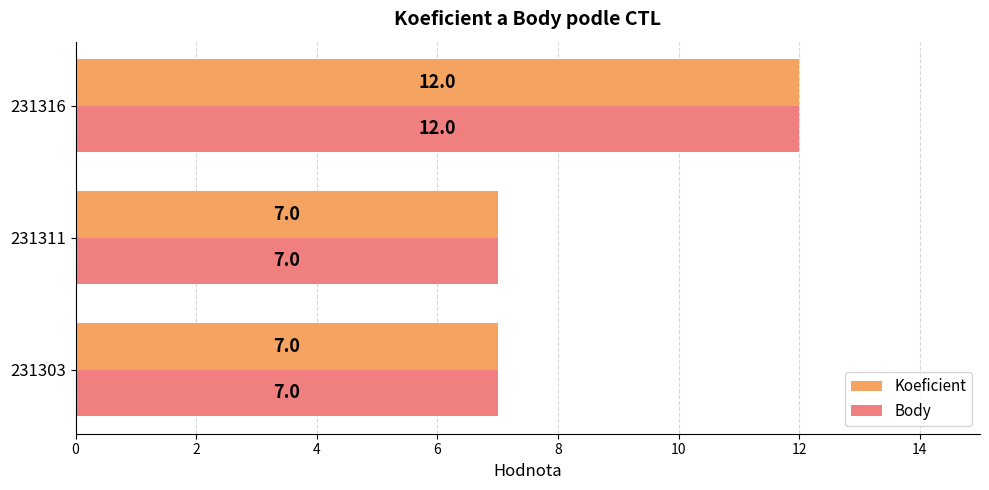

What is the average value of the Body series?

9